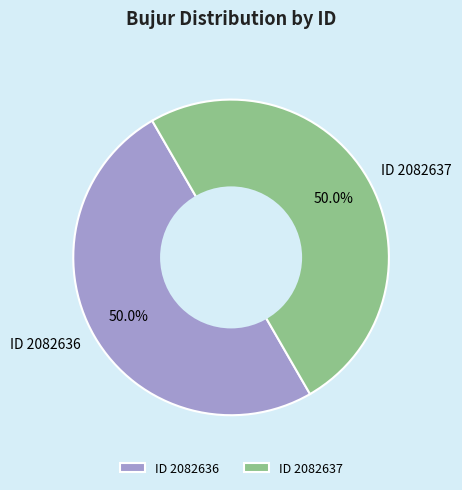

Approximately how many times larger is the value at ID 2082637 compared to ID 2082636?

1.0